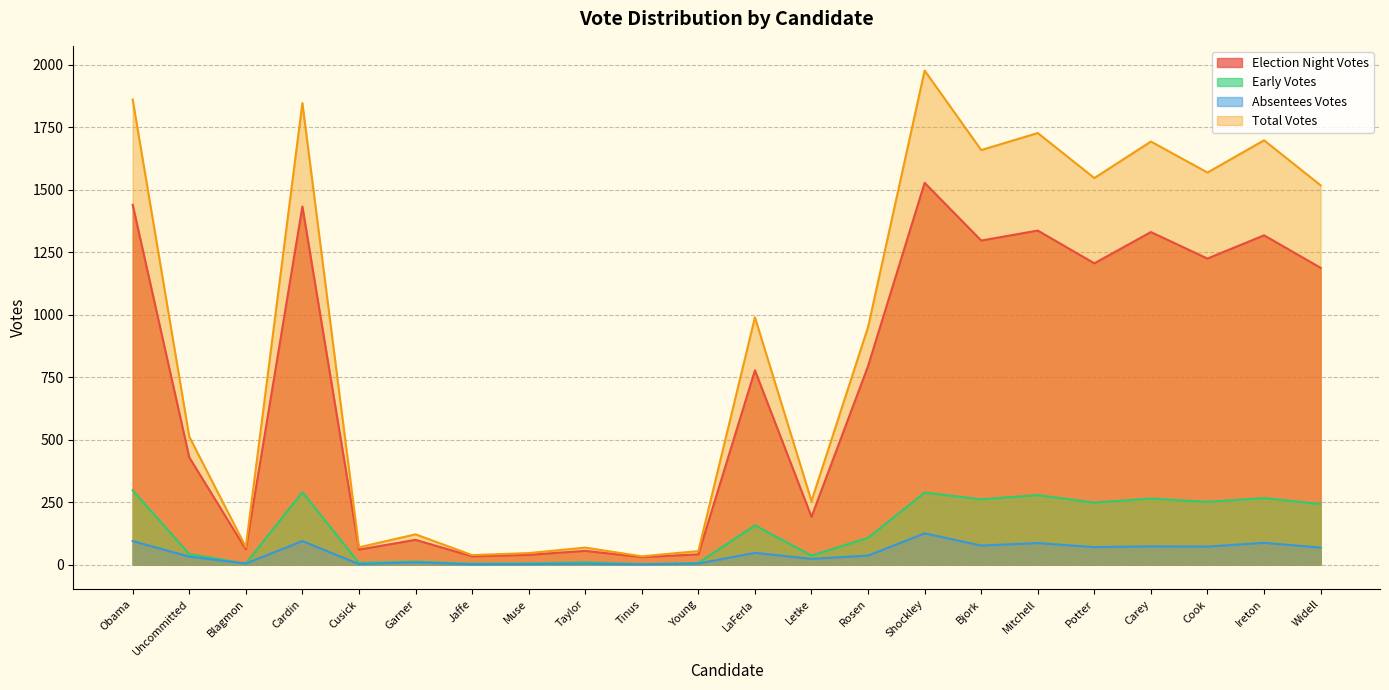

At which category does Election Night Votes reach its first local peak?

Cardin